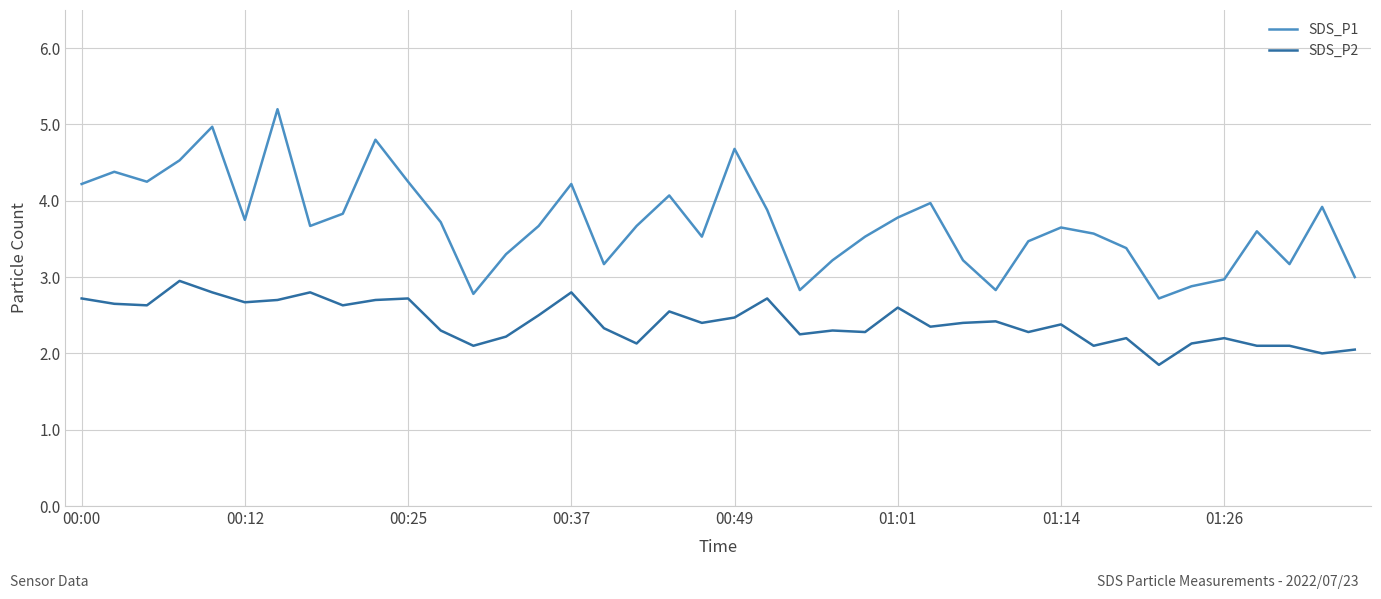

Which series has the largest total across all categories?

SDS_P1